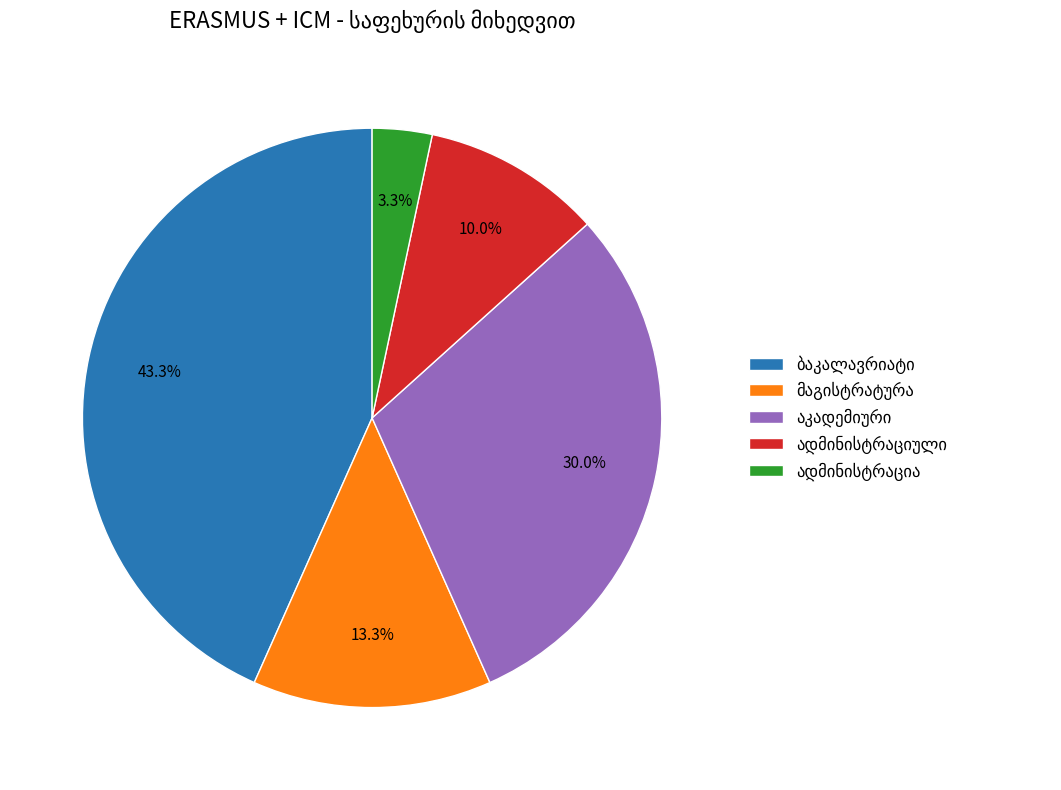

Is there a majority slice in this chart?

No